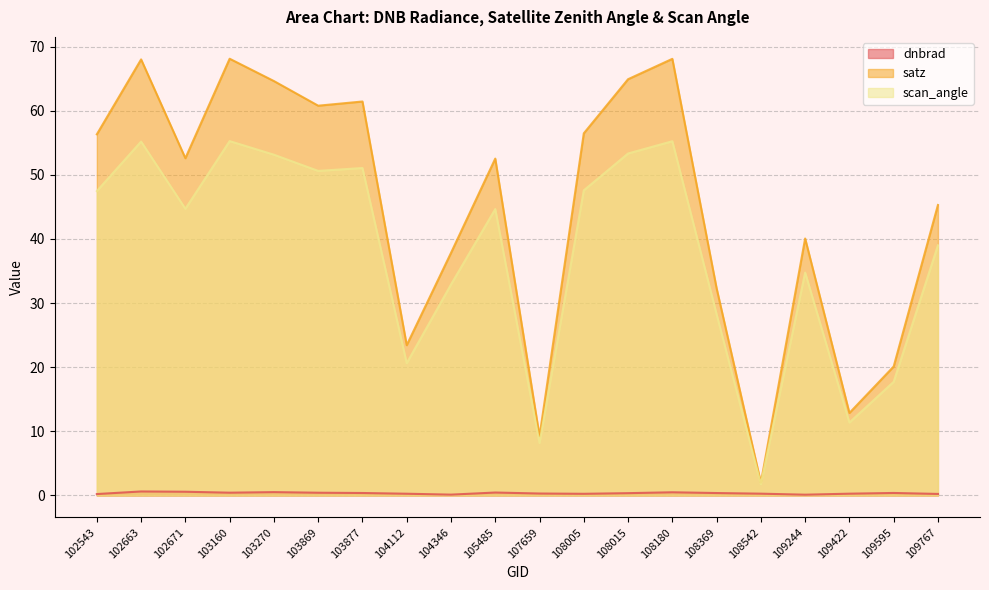

What is the smallest value displayed?

0.1